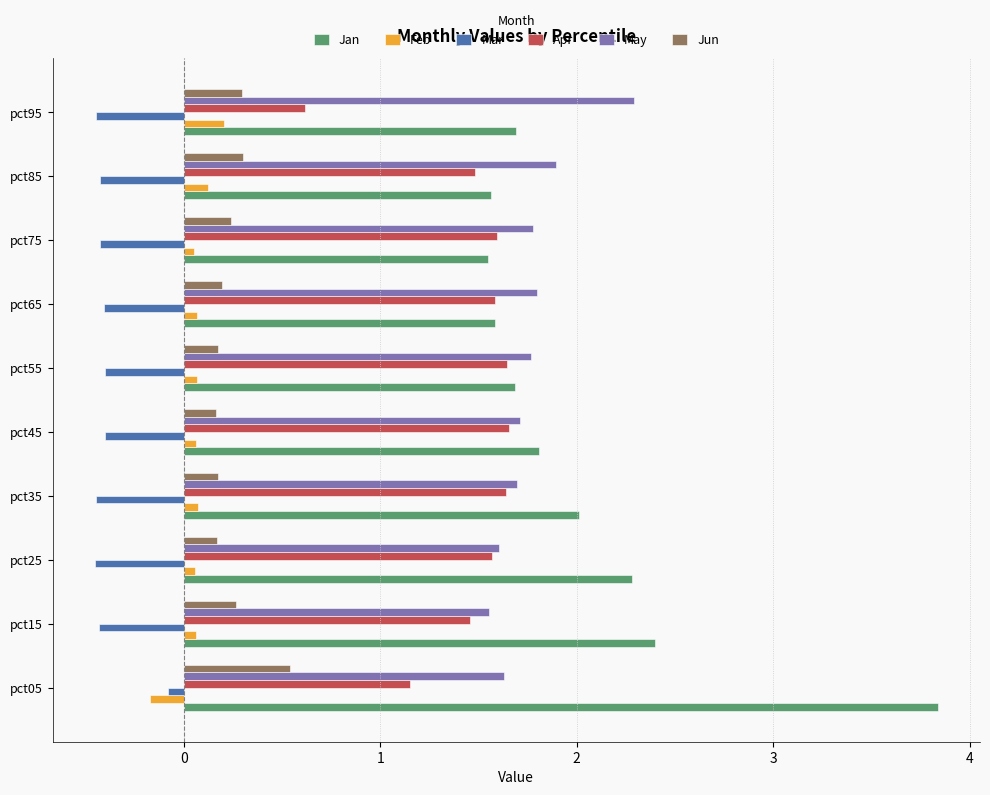

How many Jun values are between 0 and 1?

10